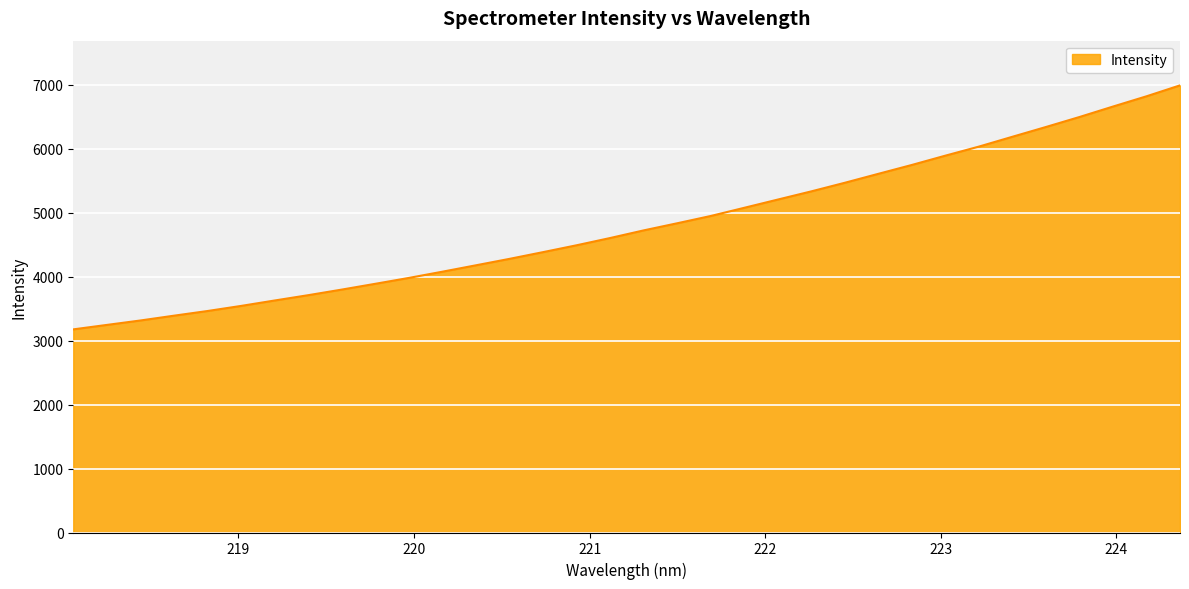

What is the maximum value shown in the chart?

6988.8